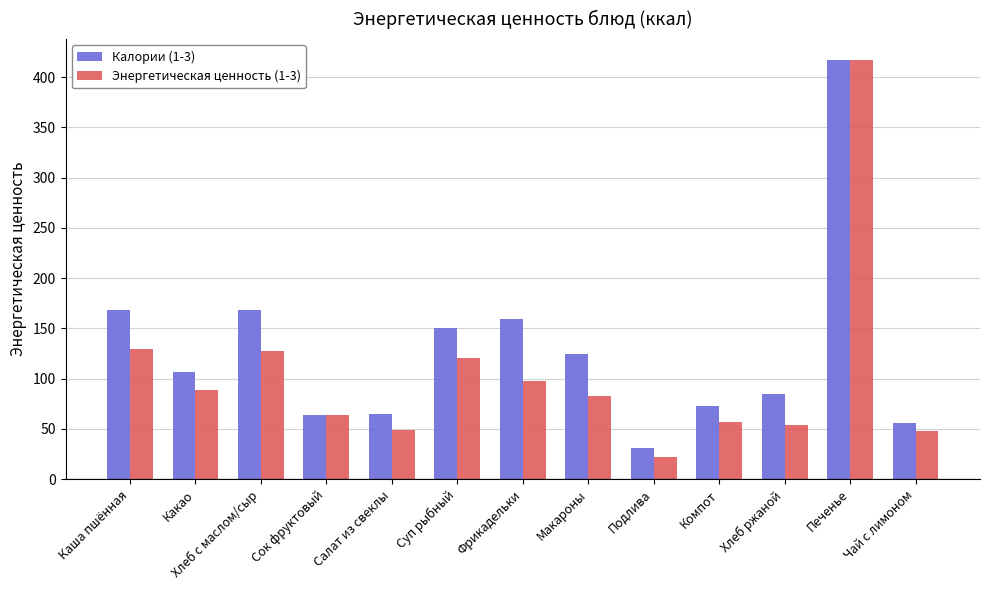

What is the difference between the highest and lowest values at Каша пшённая?

38.8